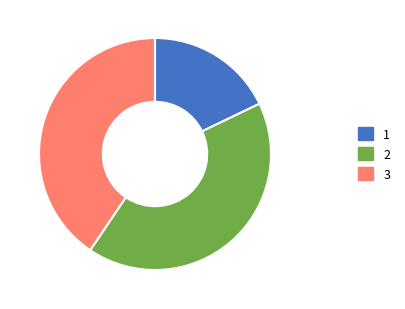

Is there a majority slice in this chart?

No